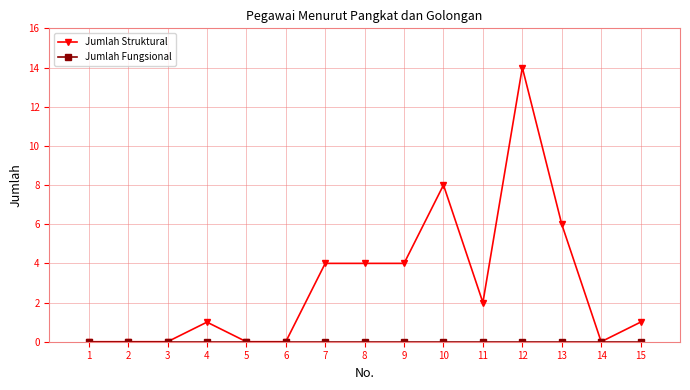

What is the value of the Jumlah Struktural point at the 15th from the left?

1